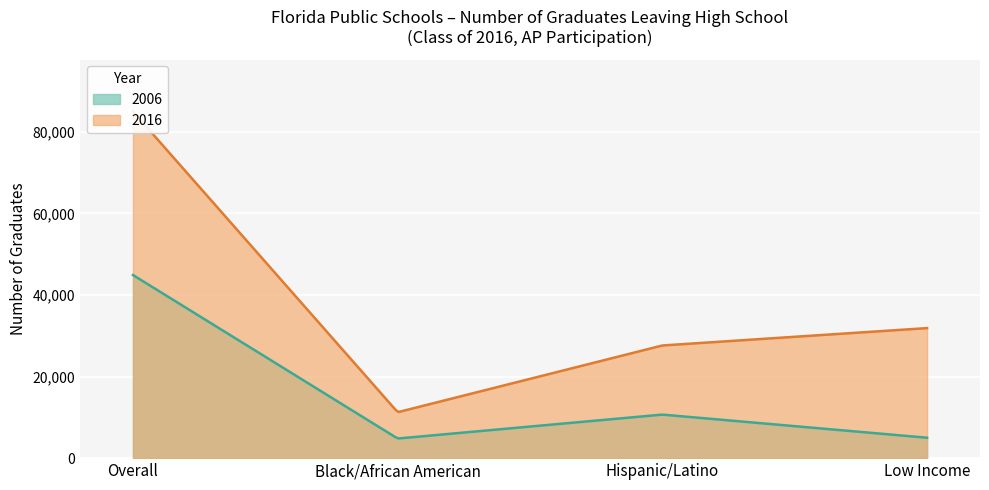

Reading left to right, what are all the values shown in this chart?

2006: 44893	4809	10676	5006
2016: 84986	11259	27623	31884